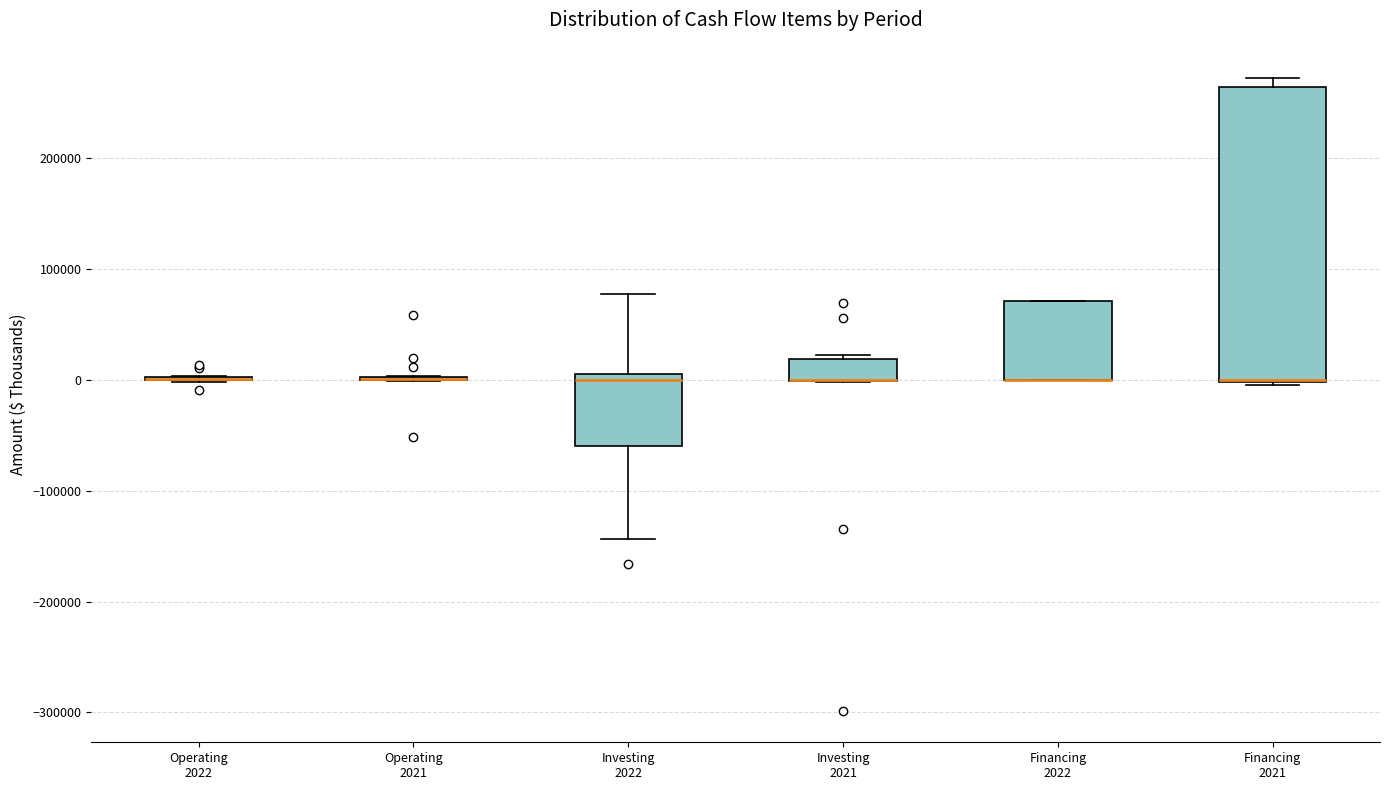

Reading left to right, read every box against the y-axis: the position of its median line, the range the box covers, and the ends of its whiskers. The values are not printed on the chart, so give them approximately, as read against the axis.

Operating 2022: box collapsed to a line at 0, whiskers 0 to 0
Operating 2021: box collapsed to a line at 0, whiskers 0 to 0
Investing 2022: median 0, box -60000 to 10000, whiskers -140000 to 80000
Investing 2021: median 0 (drawn on the box's lower edge), box 0 to 20000, whiskers 0 to 20000 (just above the box's upper edge)
Financing 2022: median 0 (drawn on the box's lower edge), box 0 to 70000, whiskers 0 to 70000
Financing 2021: median 0 (drawn on the box's lower edge), box 0 to 260000, whiskers 0 to 270000